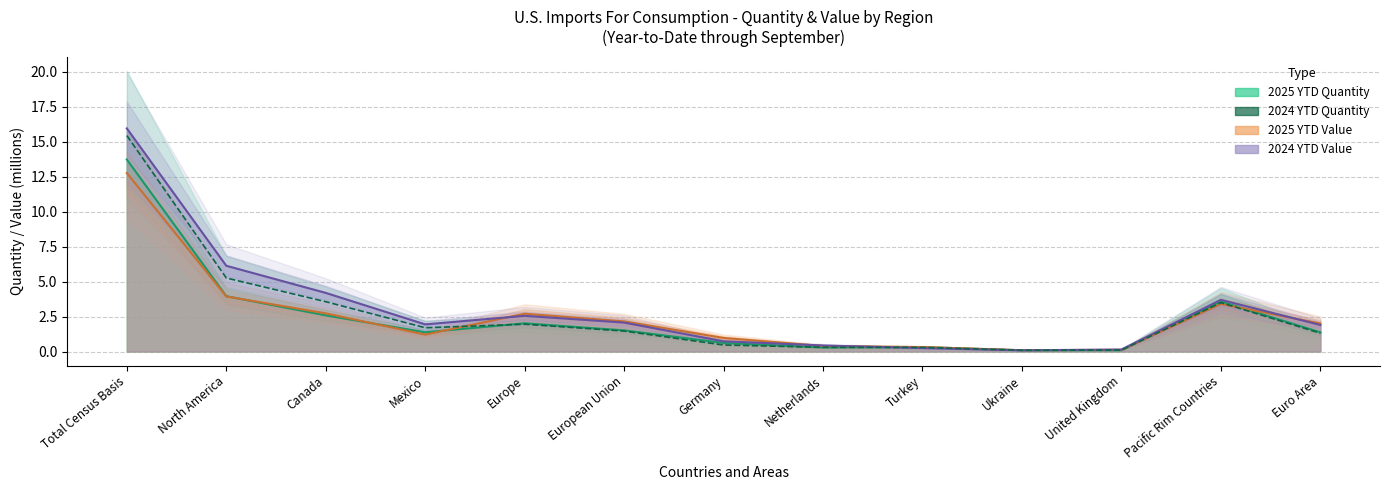

Reading left to right, what are all the values shown in this chart?

15.4	5.3	3.6	1.7	2.0	1.5	0.5	0.3	0.3	0.1	0.1	3.5	1.3